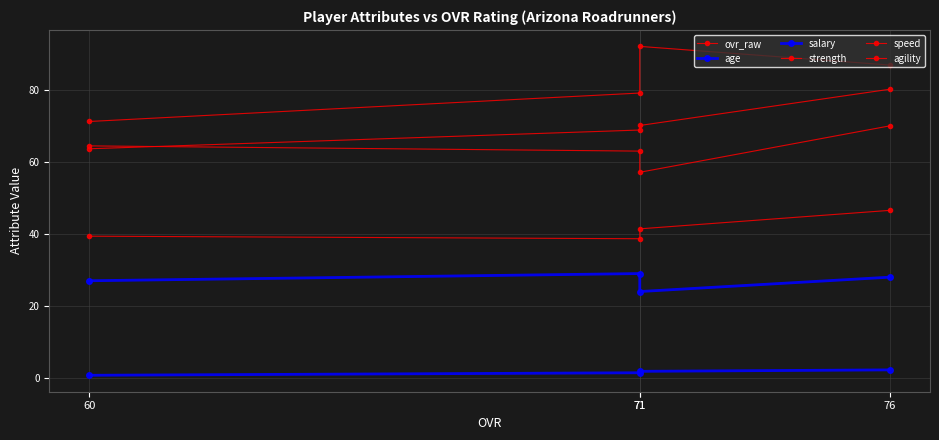

What is the value of the salary point at the 4th from the left?

0.7